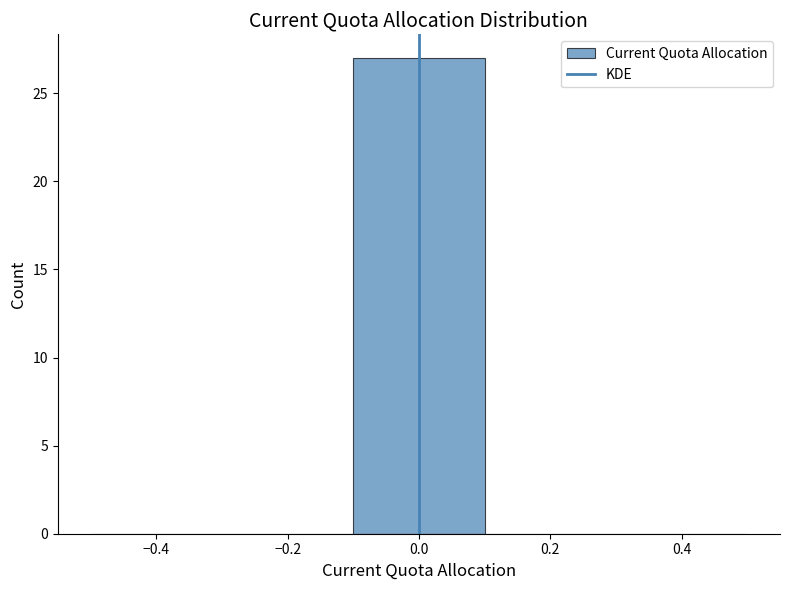

Reading left to right, transcribe this chart: for each bar, give the range it covers on the x-axis and its height. The values are not printed on the chart, so give them approximately, as read against the axis.

-0.5 to -0.3: 0
-0.3 to -0.1: 0
-0.1 to 0.1: 27
0.1 to 0.3: 0
0.3 to 0.5: 0